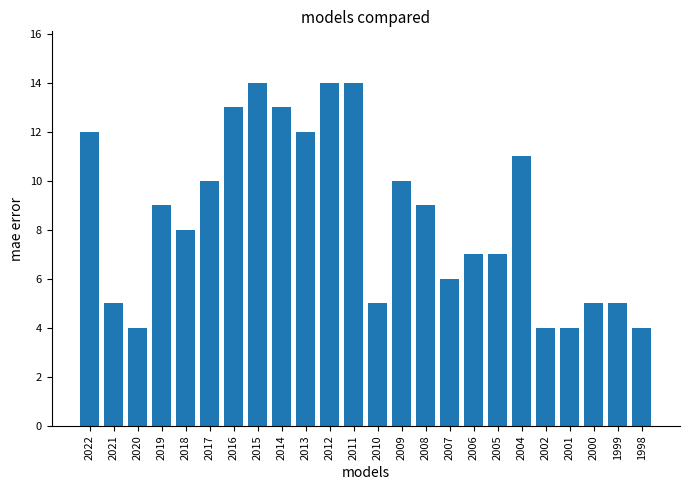

How many values are below 9?

12